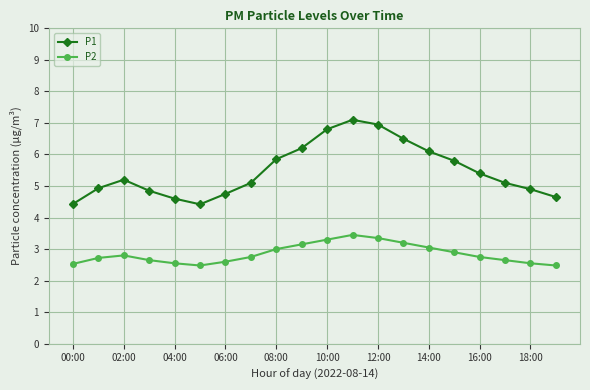

What is the minimum value shown in the chart?

2.5